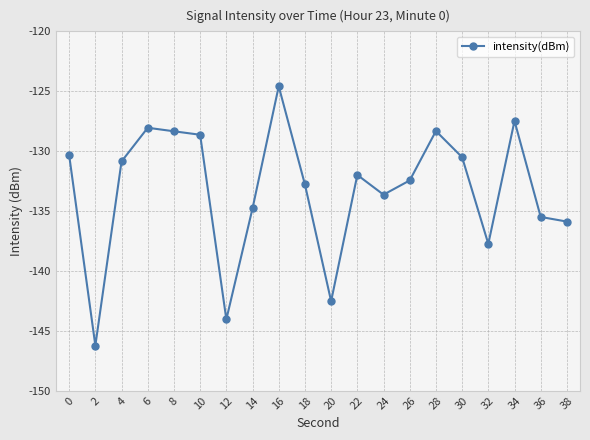

What is the value of the 14th point from the left?

-132.4